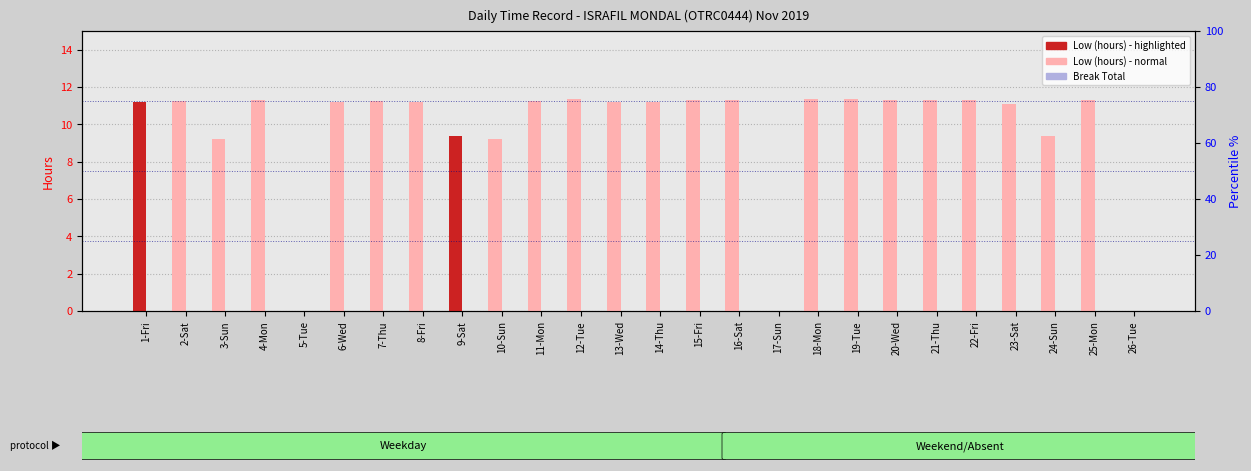

What is the label of the 8th bar from the left?

8-Fri